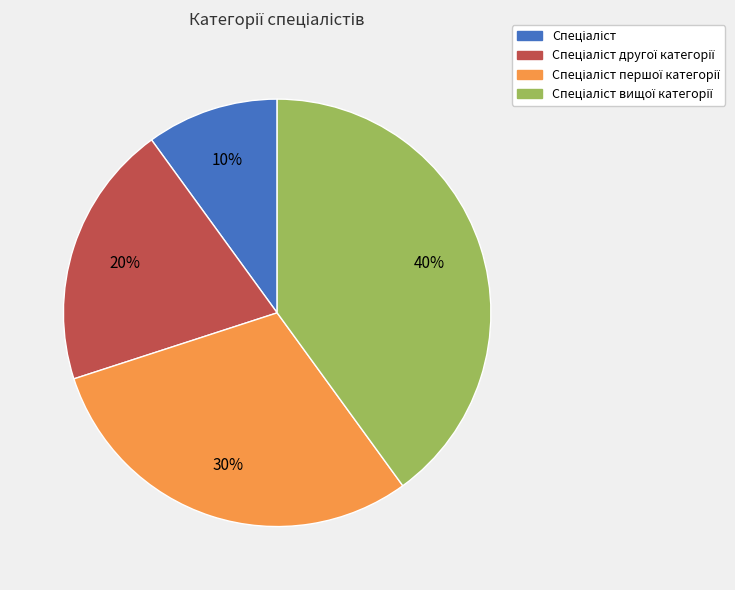

Is there any slice that represents more than half of the pie?

No